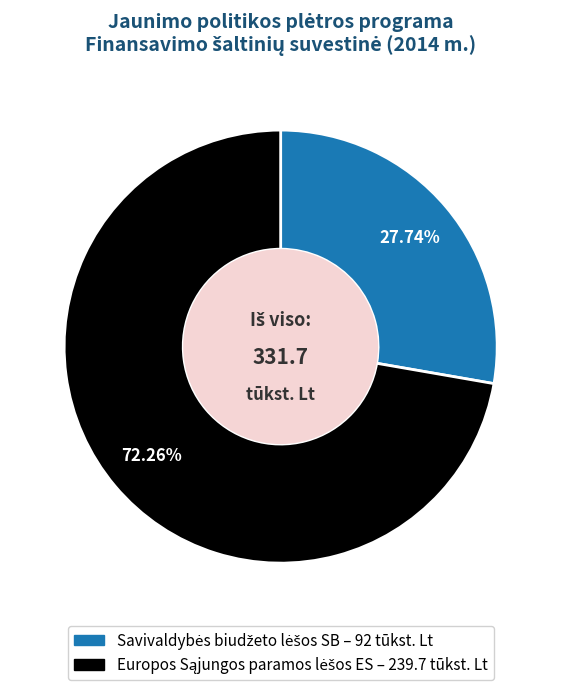

Does any single category account for the majority?

Yes